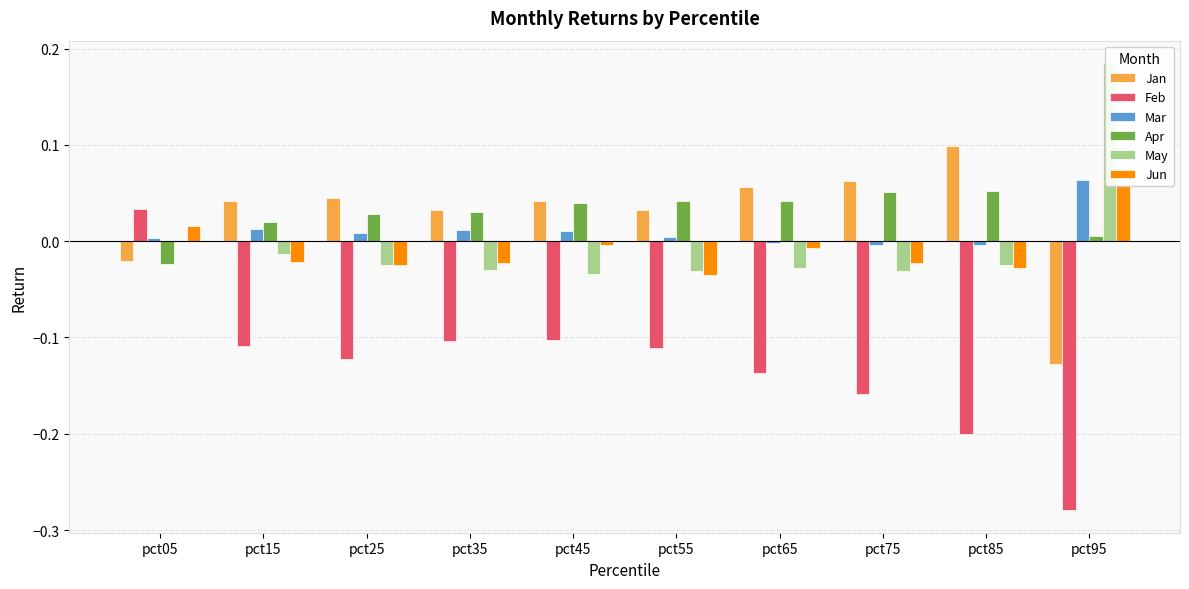

How many positive values does the Jun series have?

2